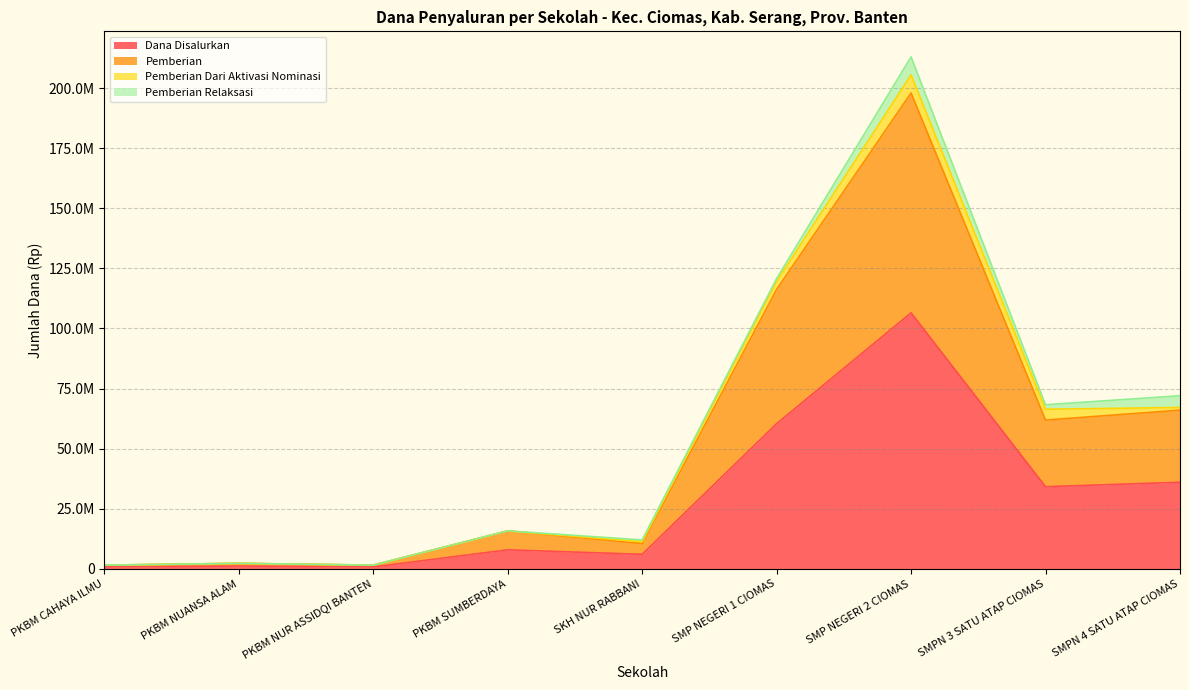

What is the average value of the Dana Disalurkan series?

28166667